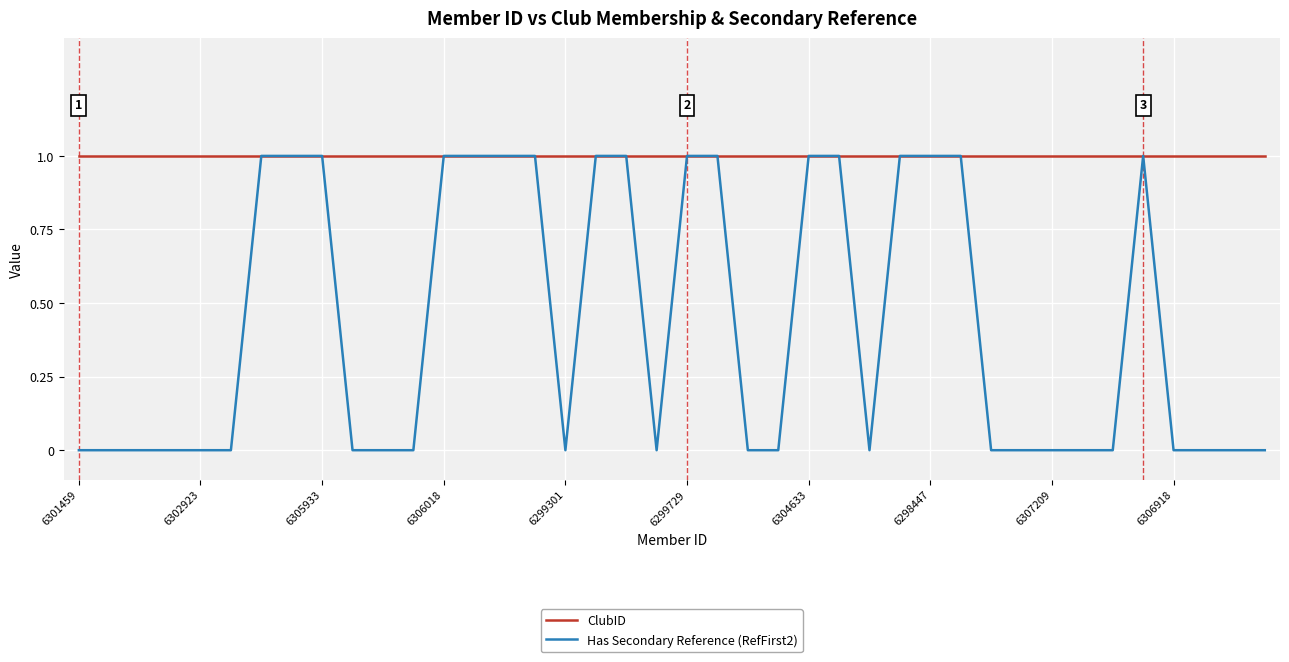

Which series has the largest range (max minus min)?

Has Secondary Reference (RefFirst2)